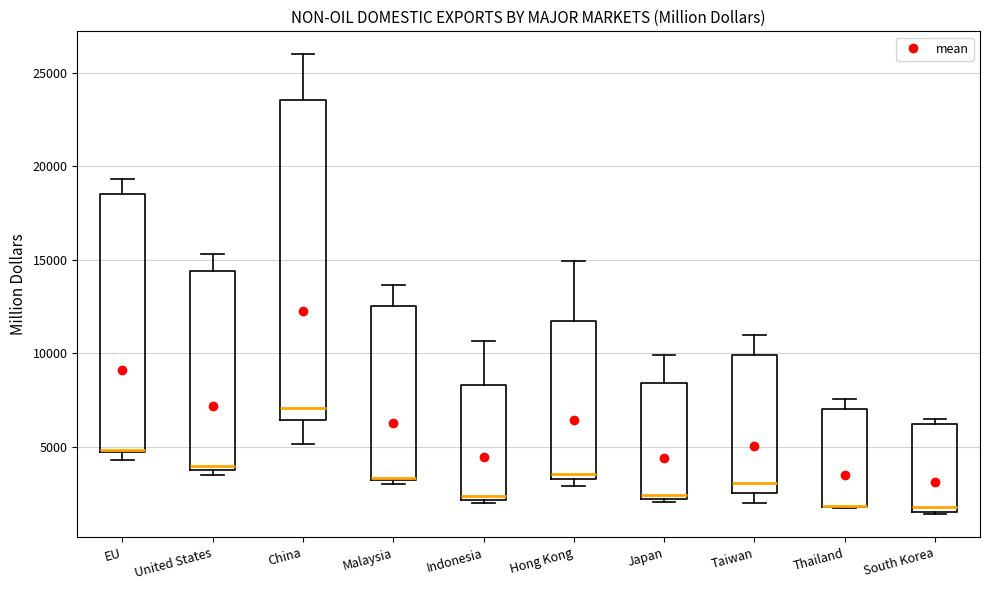

Which box is the tallest, from its lower edge to its upper edge?

China